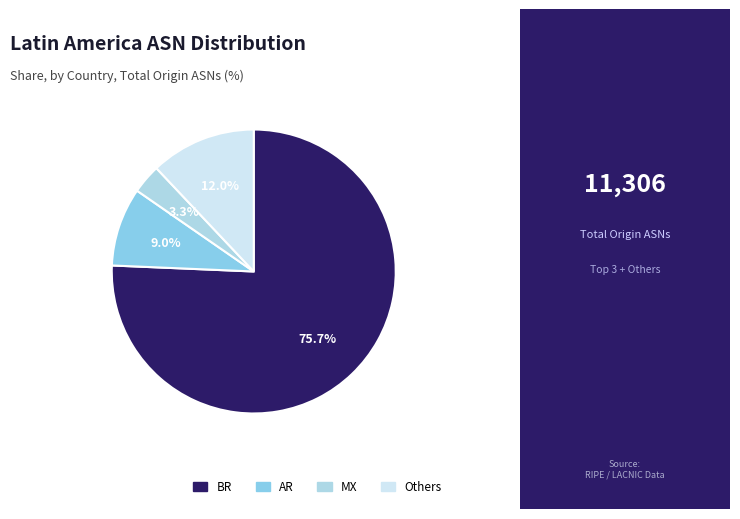

Count the number of slices in the pie.

4